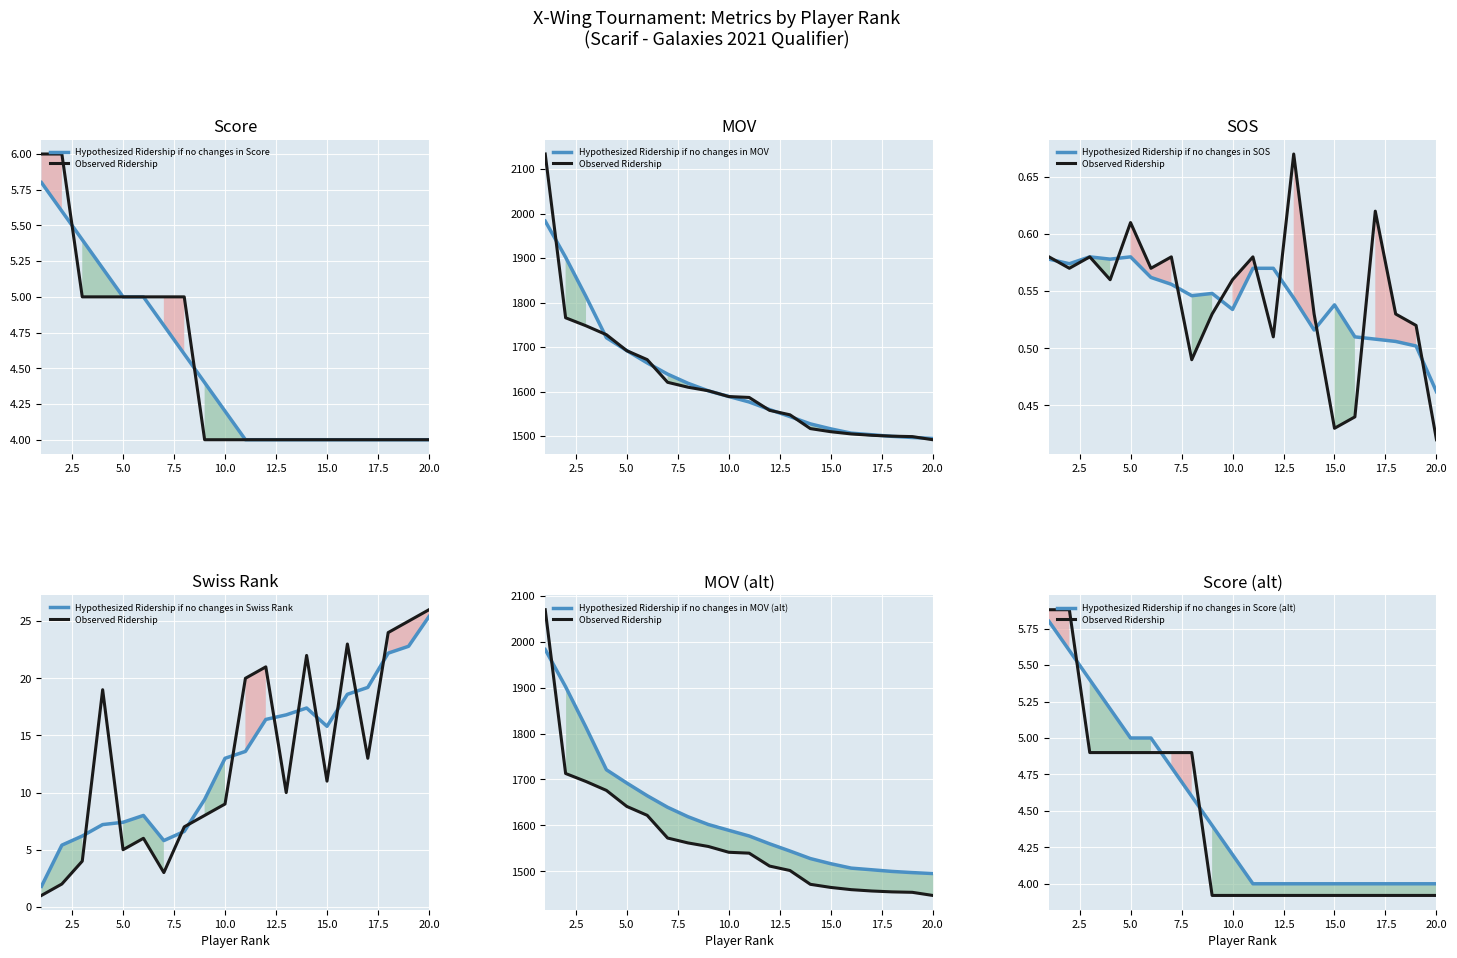

Is this an area chart (filled region under the line)?

No